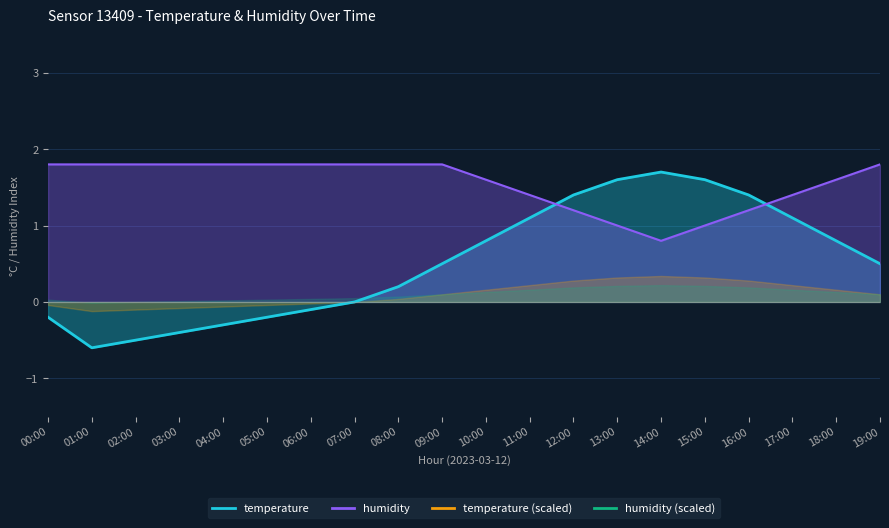

What is the minimum value shown in the chart?

-0.6